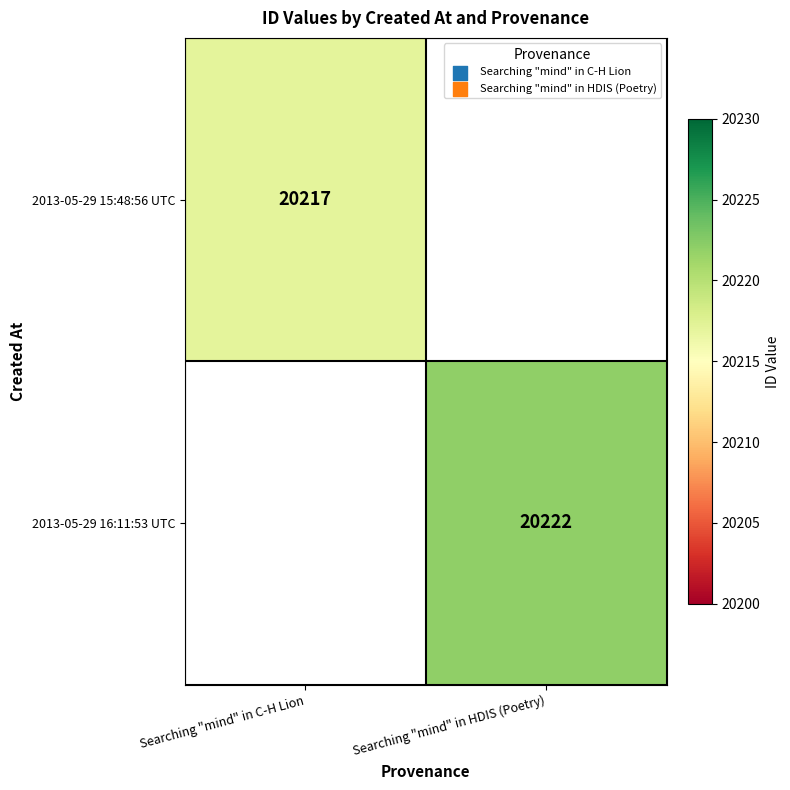

The value of 2013-05-29 16:11:53 UTC at Searching "mind" in HDIS (Poetry) is 33739.0. True or false?

False